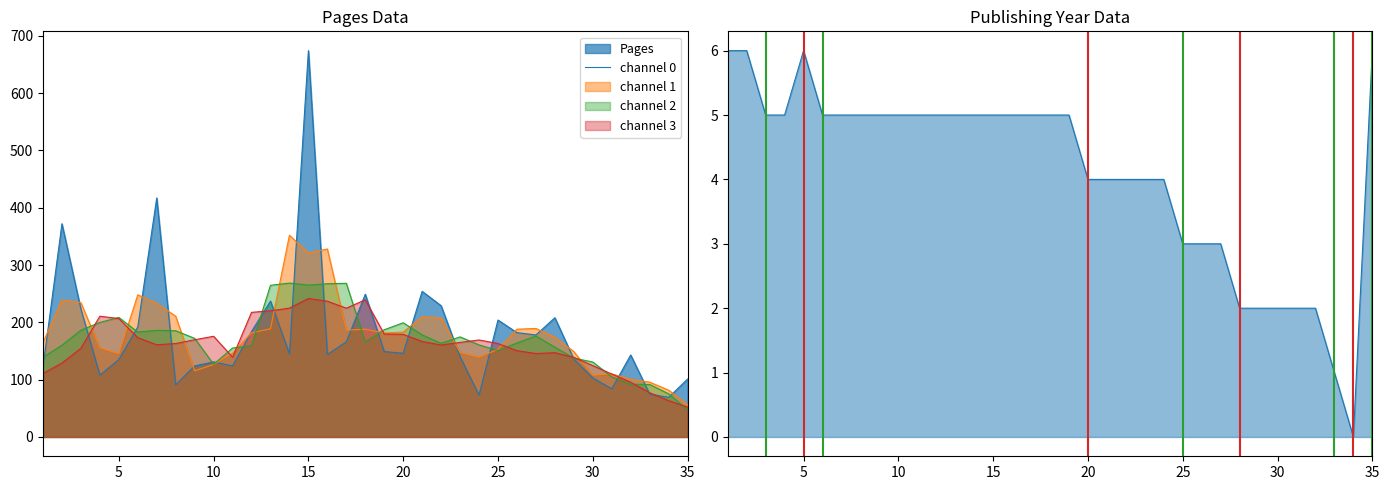

Count the Publishing Year values in the range 3 to 5.

24